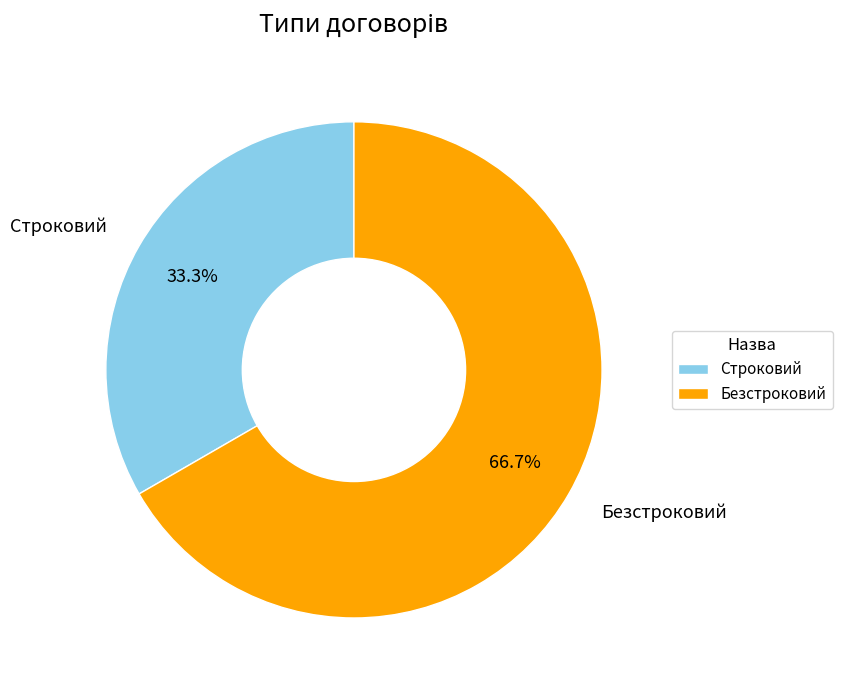

Approximately how many times larger is the value at Безстроковий compared to Строковий?

2.0